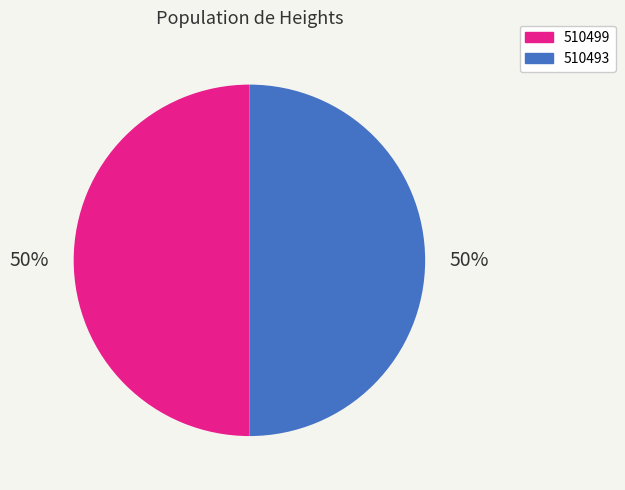

Count the number of slices in the pie.

2